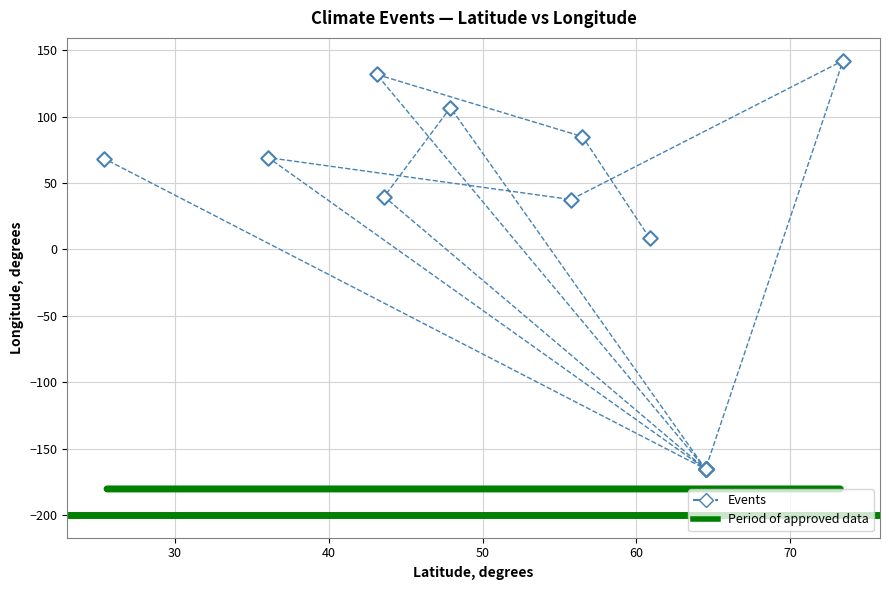

What Y value in the scatter plot is closest to -11?

8.6